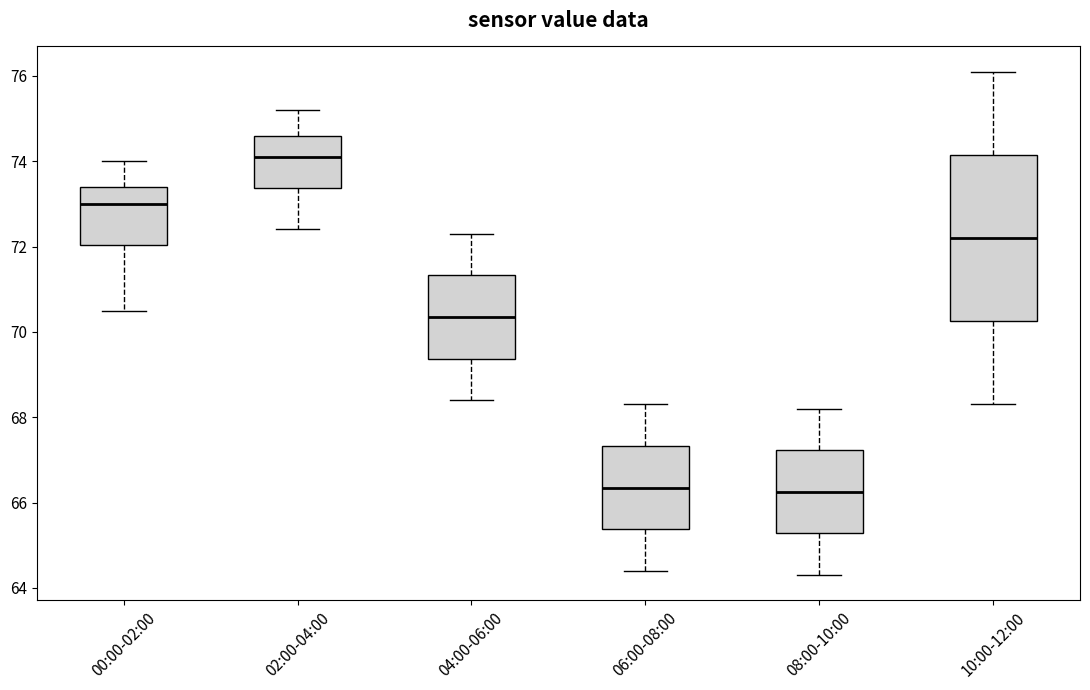

Where does the upper whisker of the box for 04:00-06:00 end on the y-axis? The values are not printed on the chart, so give them approximately, as read against the axis.

72.4